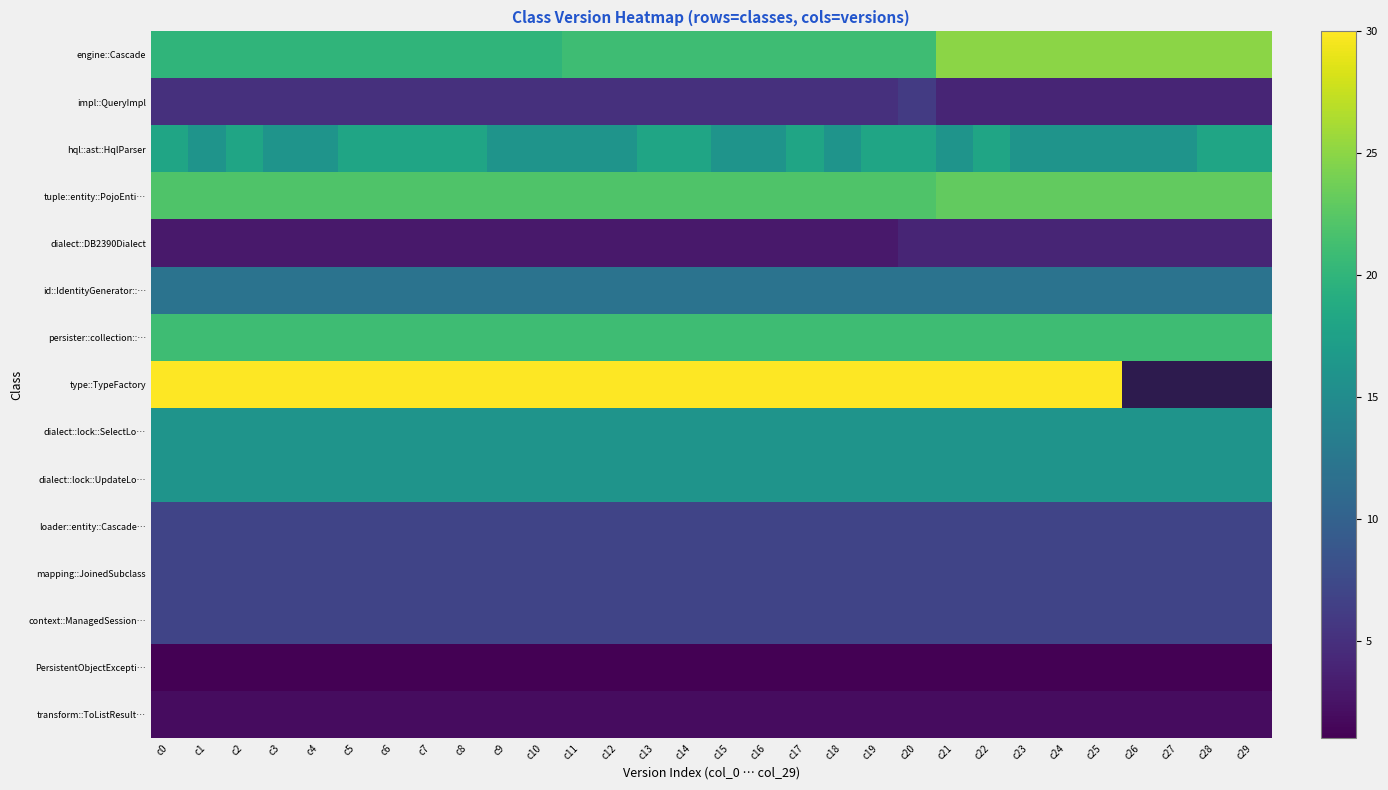

What is the difference between the maximum and second lowest values in the hql::ast::HqlParser series?

2.0